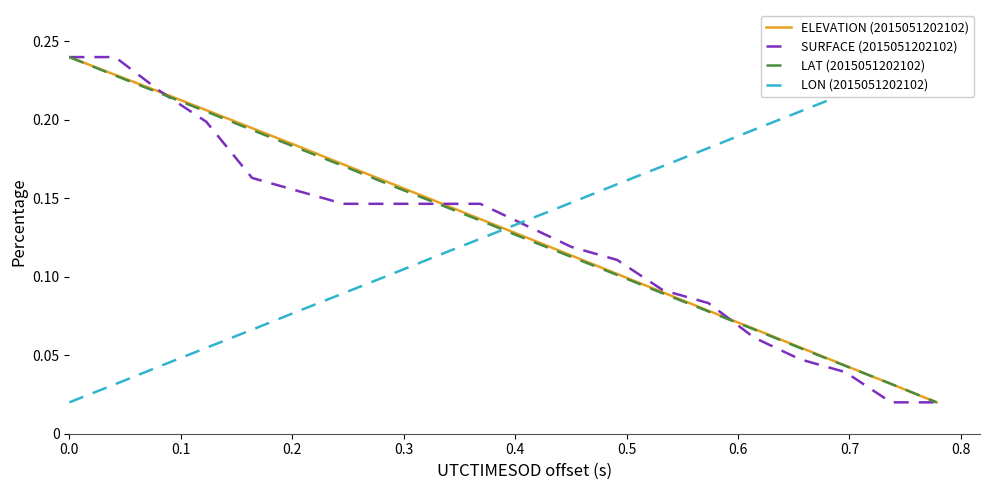

What is the difference between the maximum and minimum values in the ELEVATION (2015051202102) series?

0.2